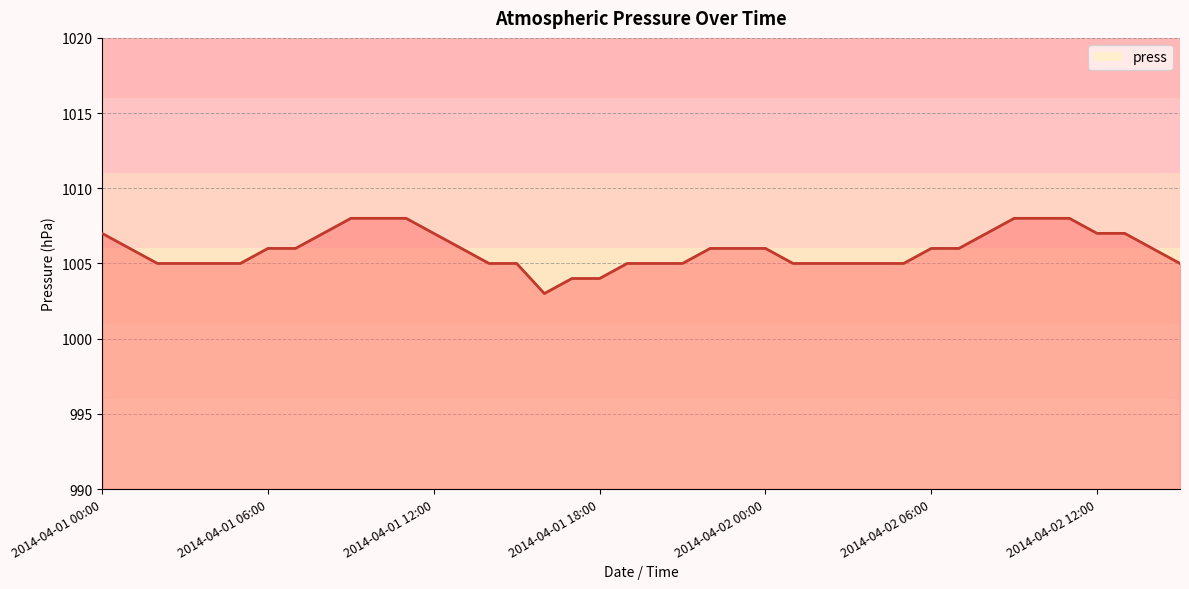

Does the chart display data point markers on the line(s)?

No